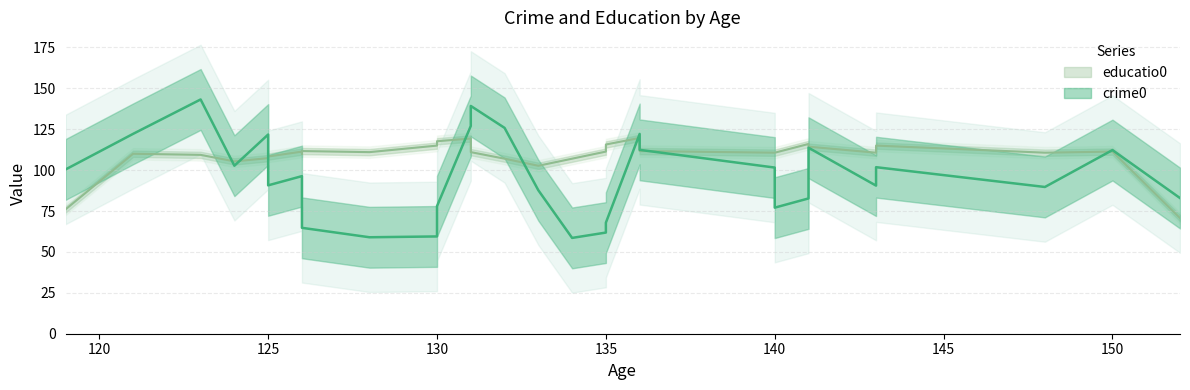

Which series has the largest range (max minus min)?

crime0